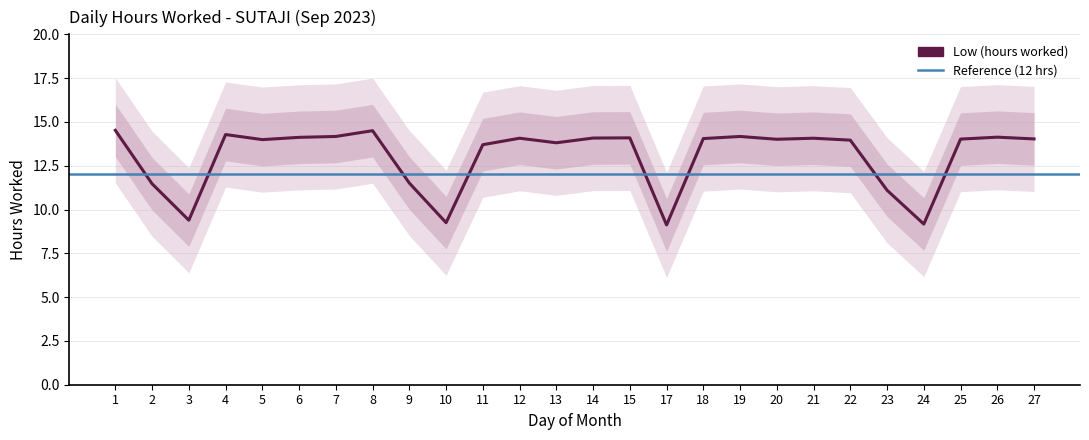

Rank the categories by value from highest to lowest.

1, 8, 4, 7, 19, 26, 6, 15, 14, 12, 21, 18, 27, 25, 20, 5, 22, 13, 11, 9, 2, 23, 3, 10, 24, 17